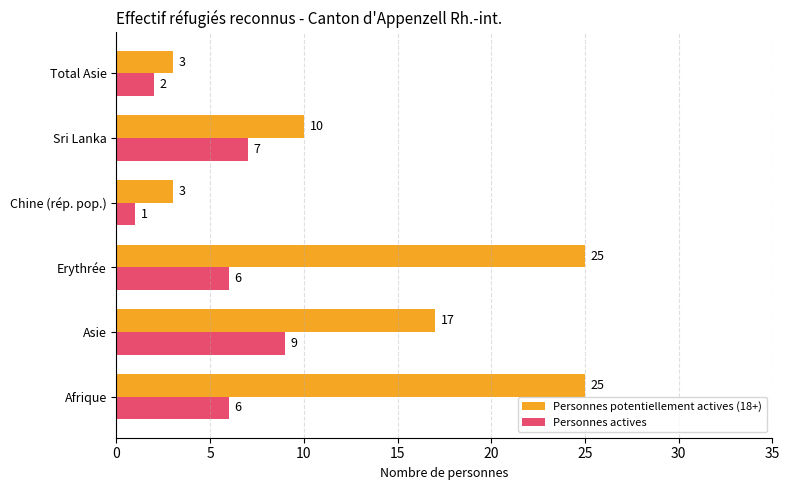

What is the highest value of the Personnes potentiellement actives (18+) series?

25